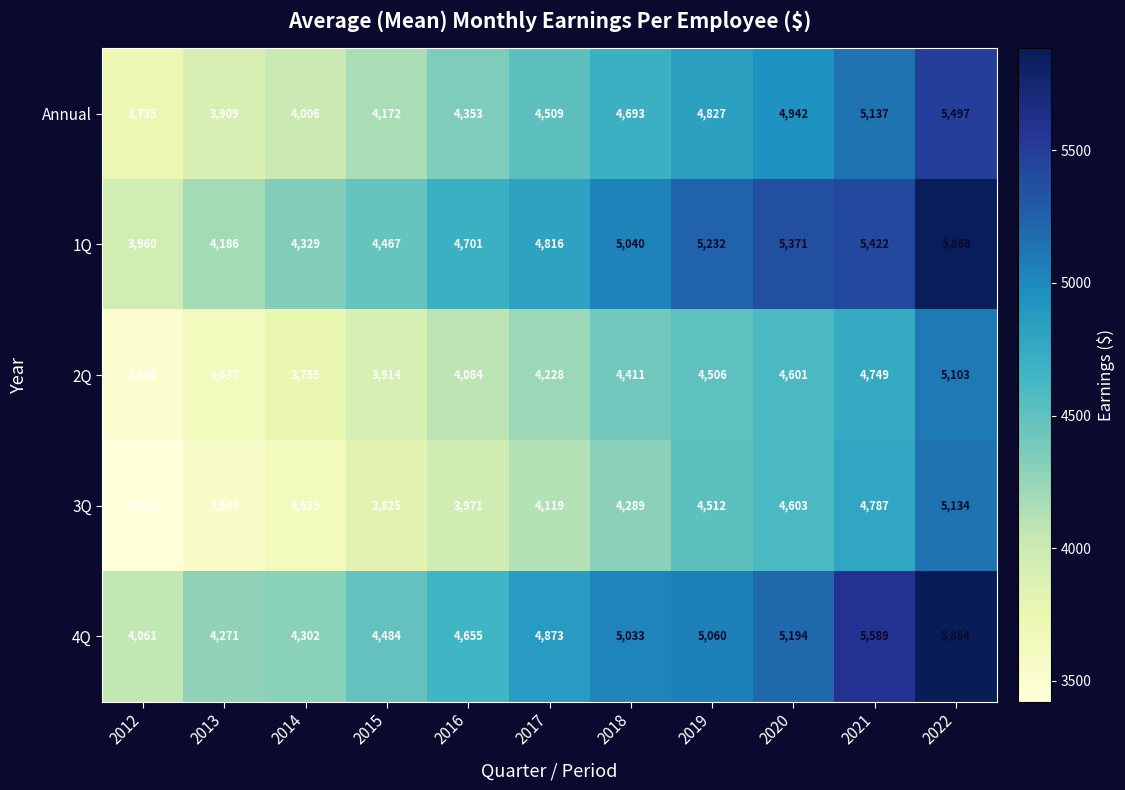

Which series has the largest total across all categories?

4Q